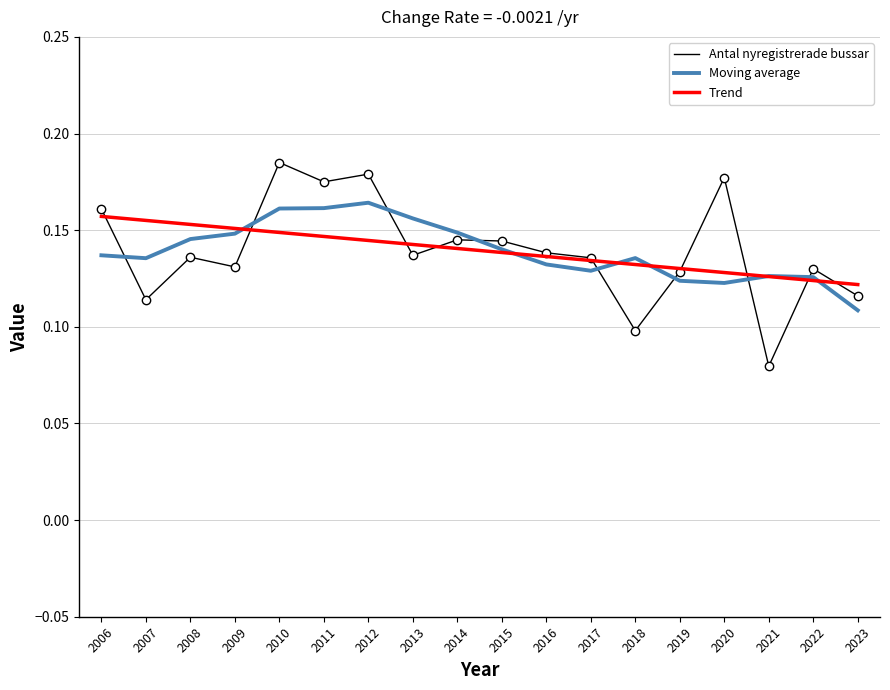

Is the value of Moving average at 2022 greater than the value of Antal nyregistrerade bussar at 2008?

No